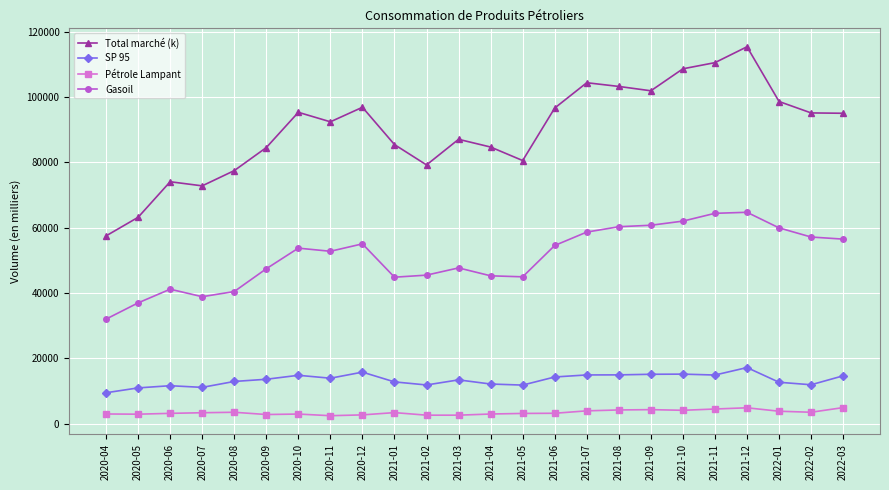

True or false: Pétrole Lampant has more than 0 points higher than both neighbors.

True